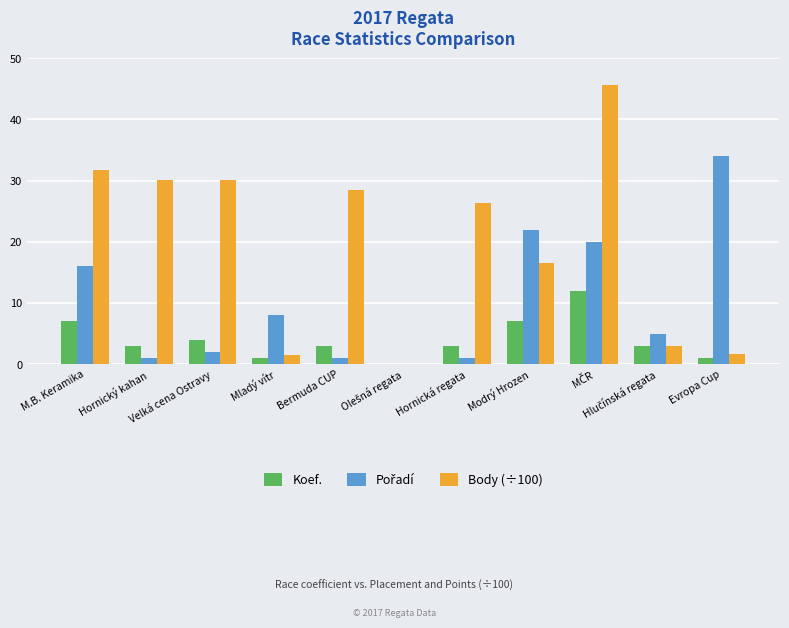

Which series has the largest total across all categories?

Body (÷100)